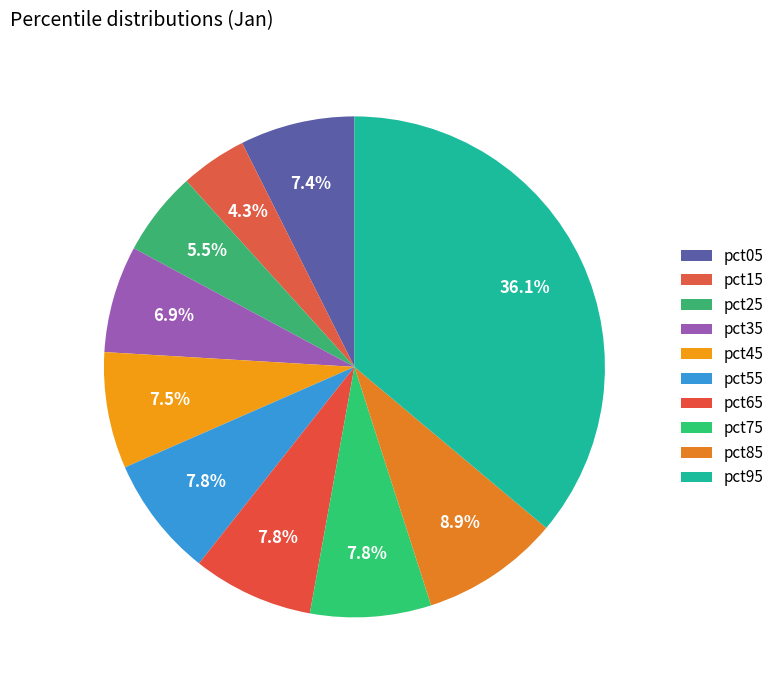

Is it true that pct05 is 7% of the pie?

True